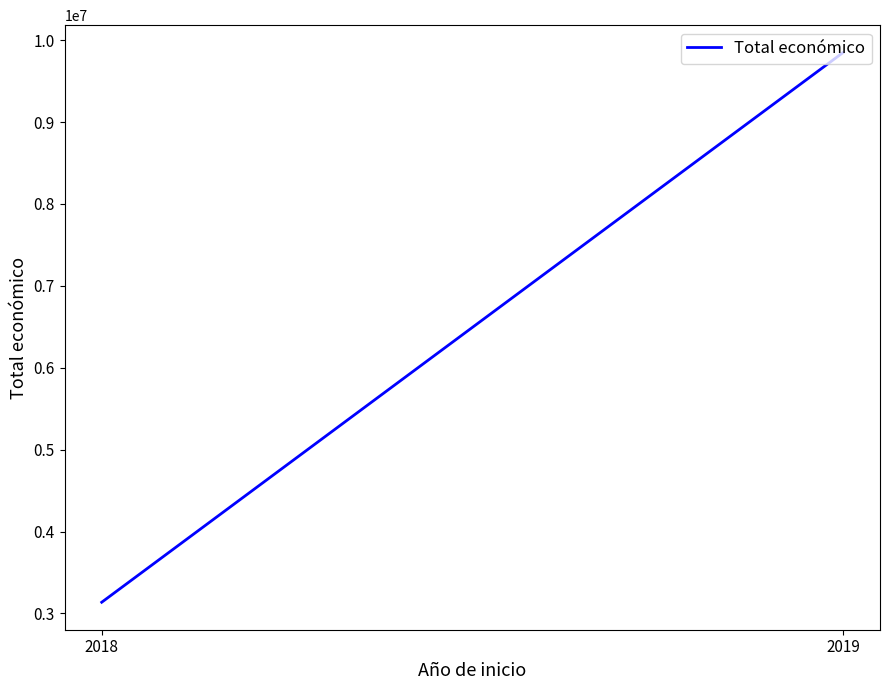

List the labels in order of value, largest first.

2019, 2018